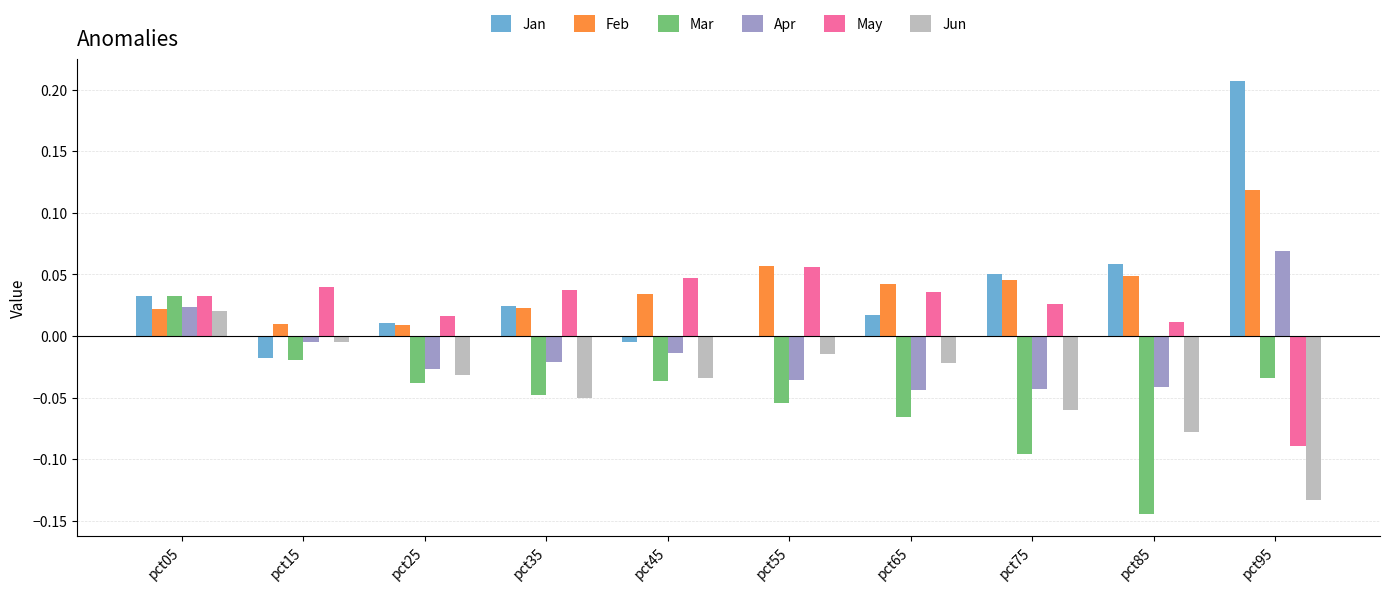

How many categories are shown in the chart?

10